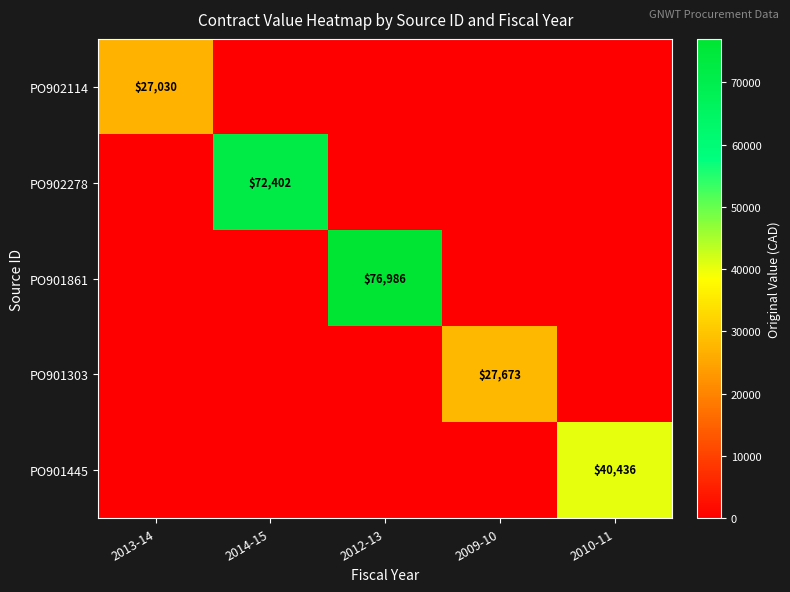

True or false: PO901861 has a value of 43401 at 2012-13.

False